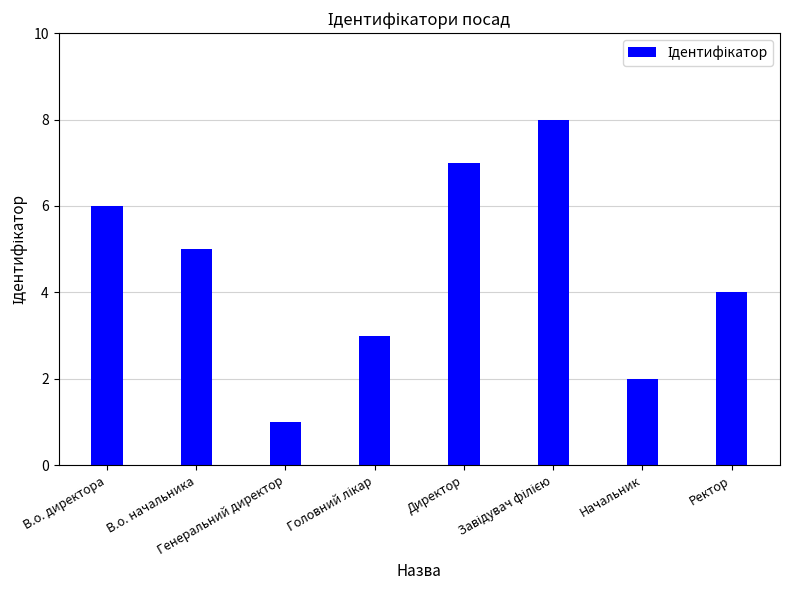

What is the greatest value displayed?

8